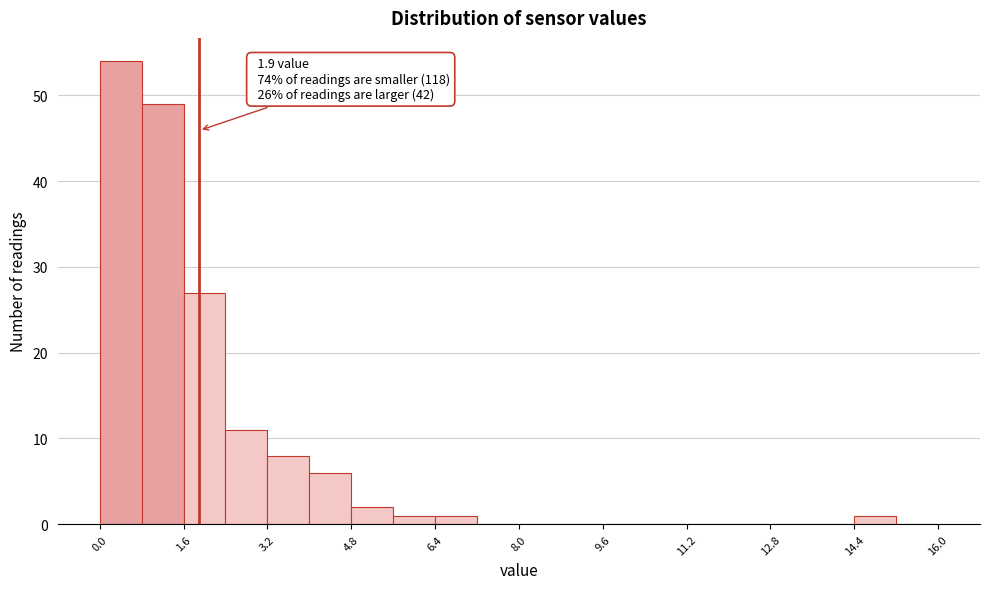

Which range on the x-axis has the tallest bar?

0.0 to 0.8